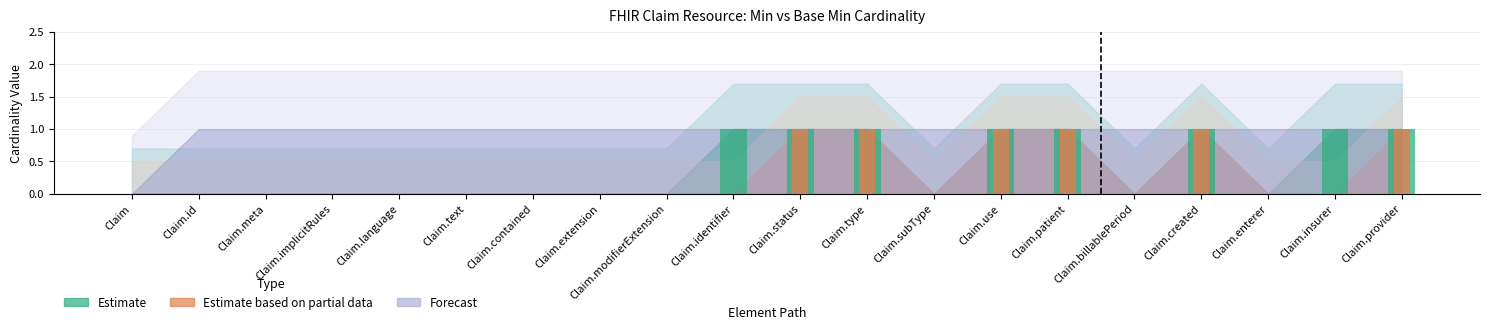

How many categories are shown in the chart?

20